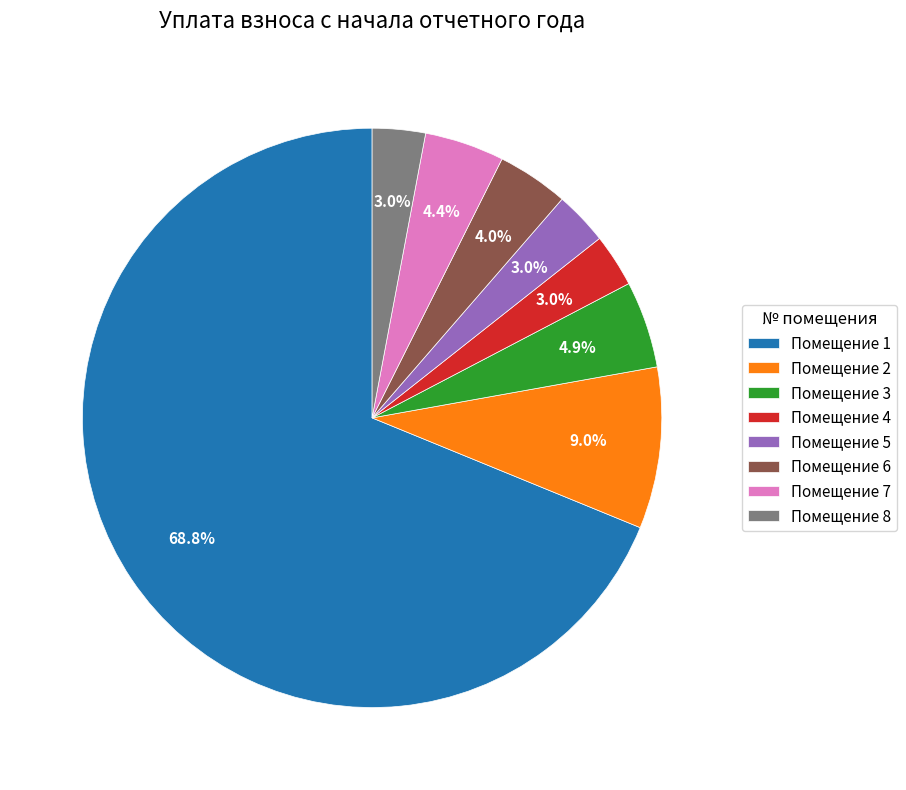

Between Помещение 4 and Помещение 1, which is larger?

Помещение 1